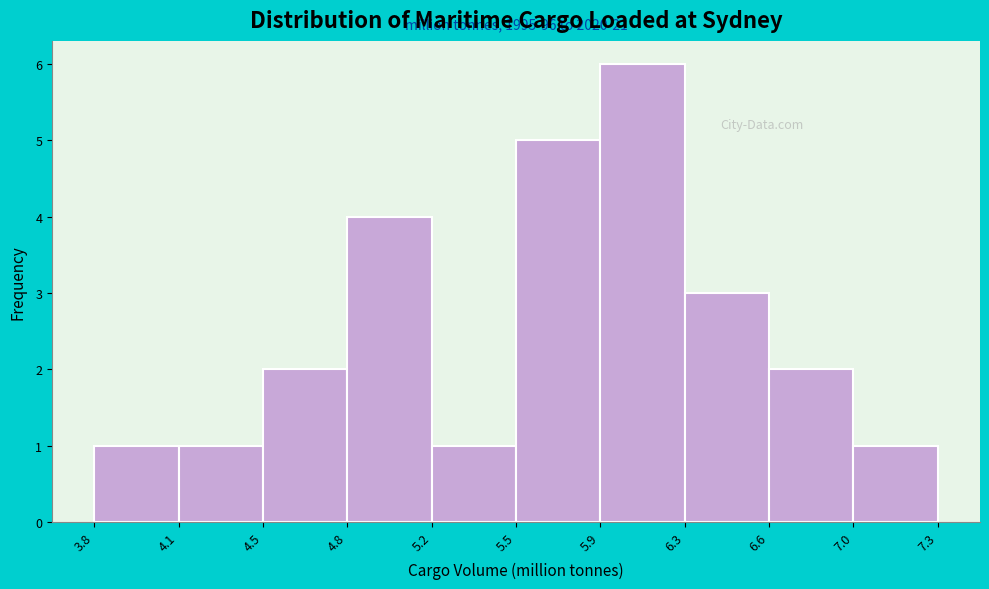

Reading left to right, what are all the values shown in this chart?

3.8=1	4.1=1	4.5=2	4.8=4	5.2=1	5.5=5	5.9=6	6.3=3	6.6=2	7.0=1